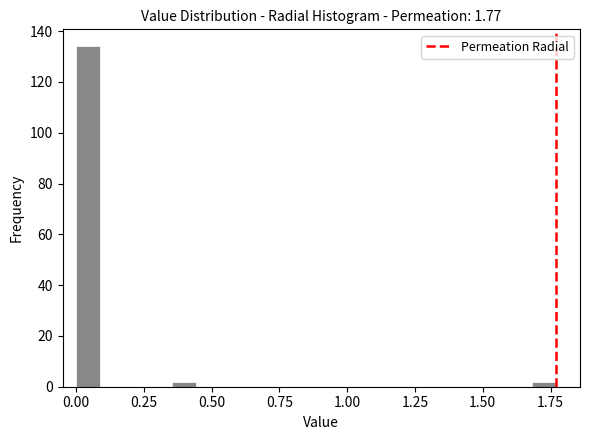

Read against the x-axis, roughly where is the centre of the tallest bar?

0.05